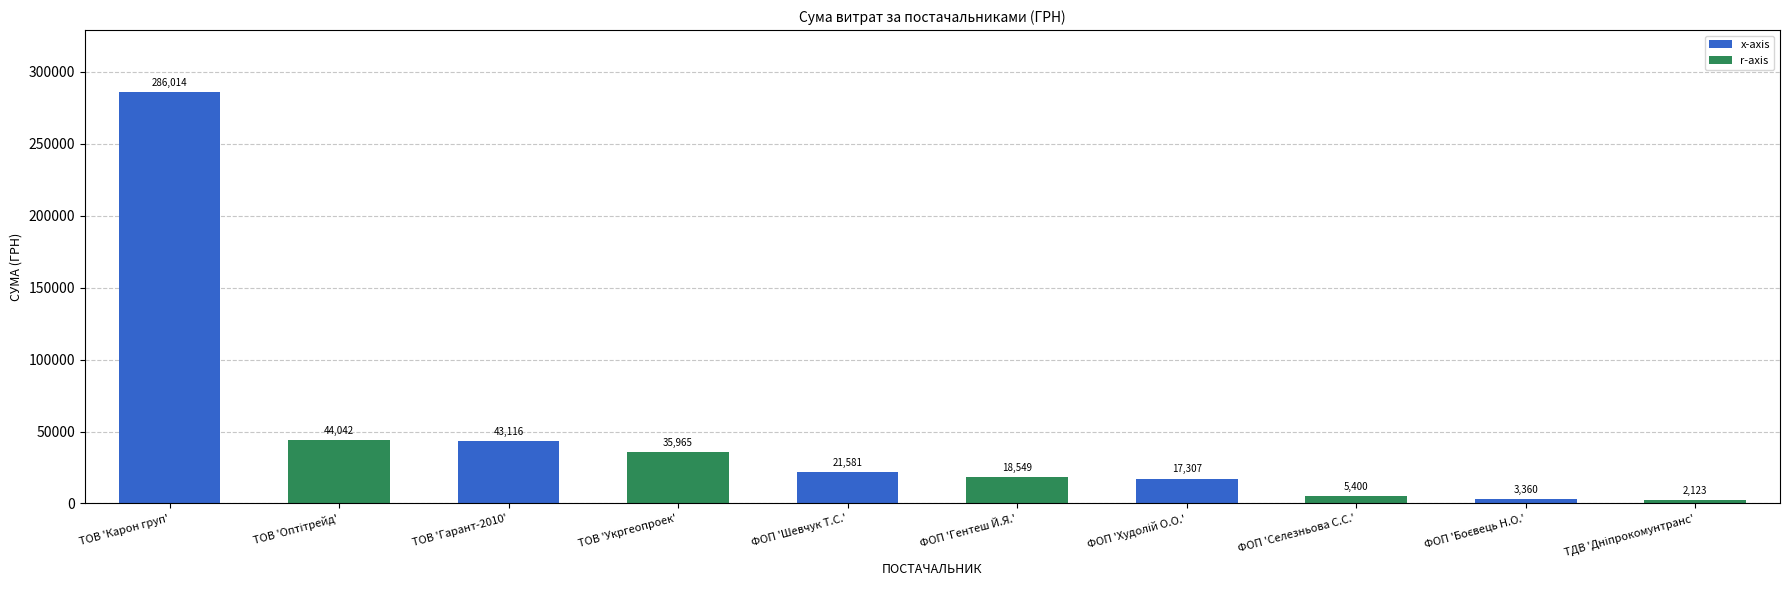

What is the difference between the second highest and second lowest values?

40682.0